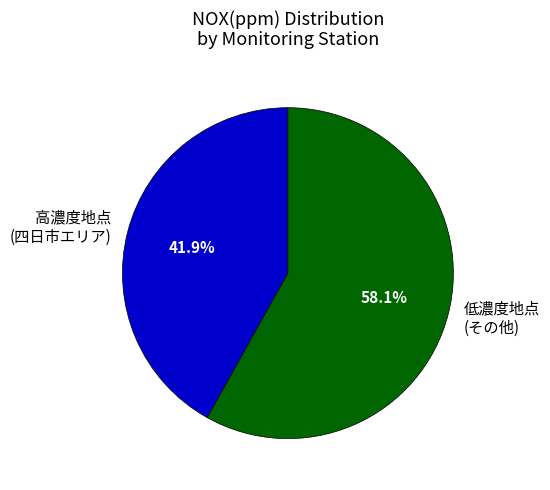

What is the largest slice in the pie chart?

低濃度地点 (その他)